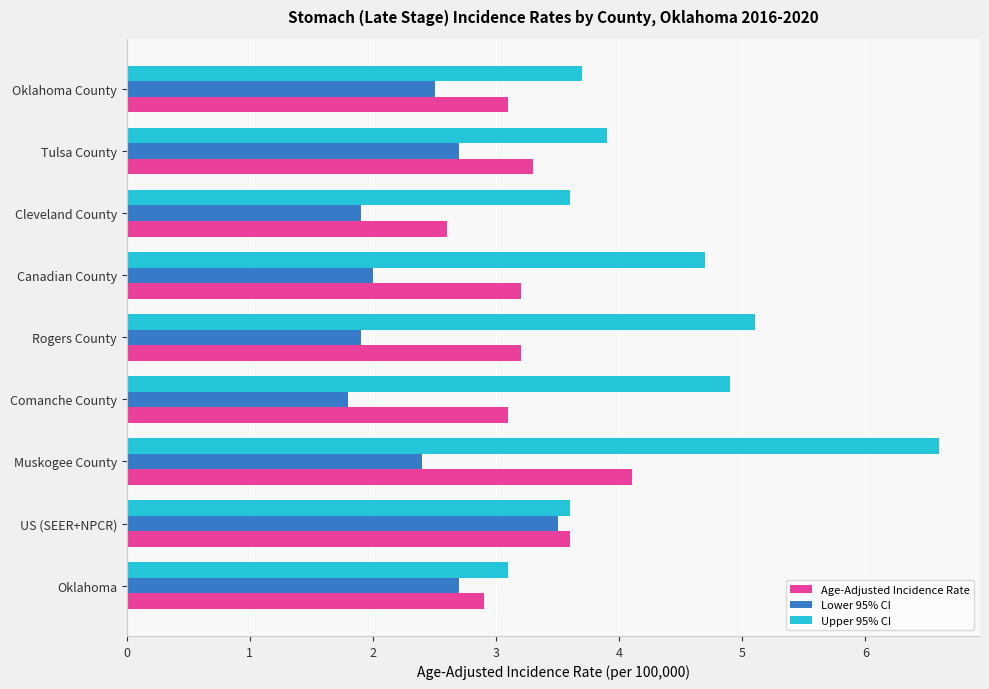

The Age-Adjusted Incidence Rate series shows 4.2 at Comanche County. True or false?

False